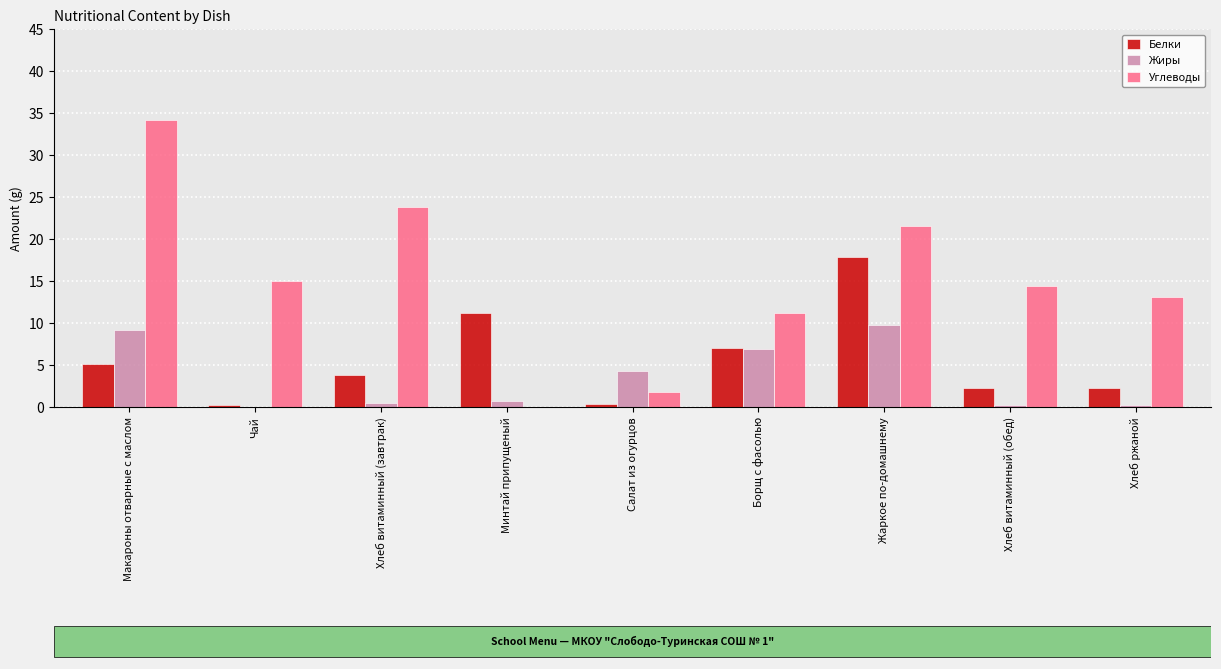

Which series has the largest total across all categories?

Углеводы